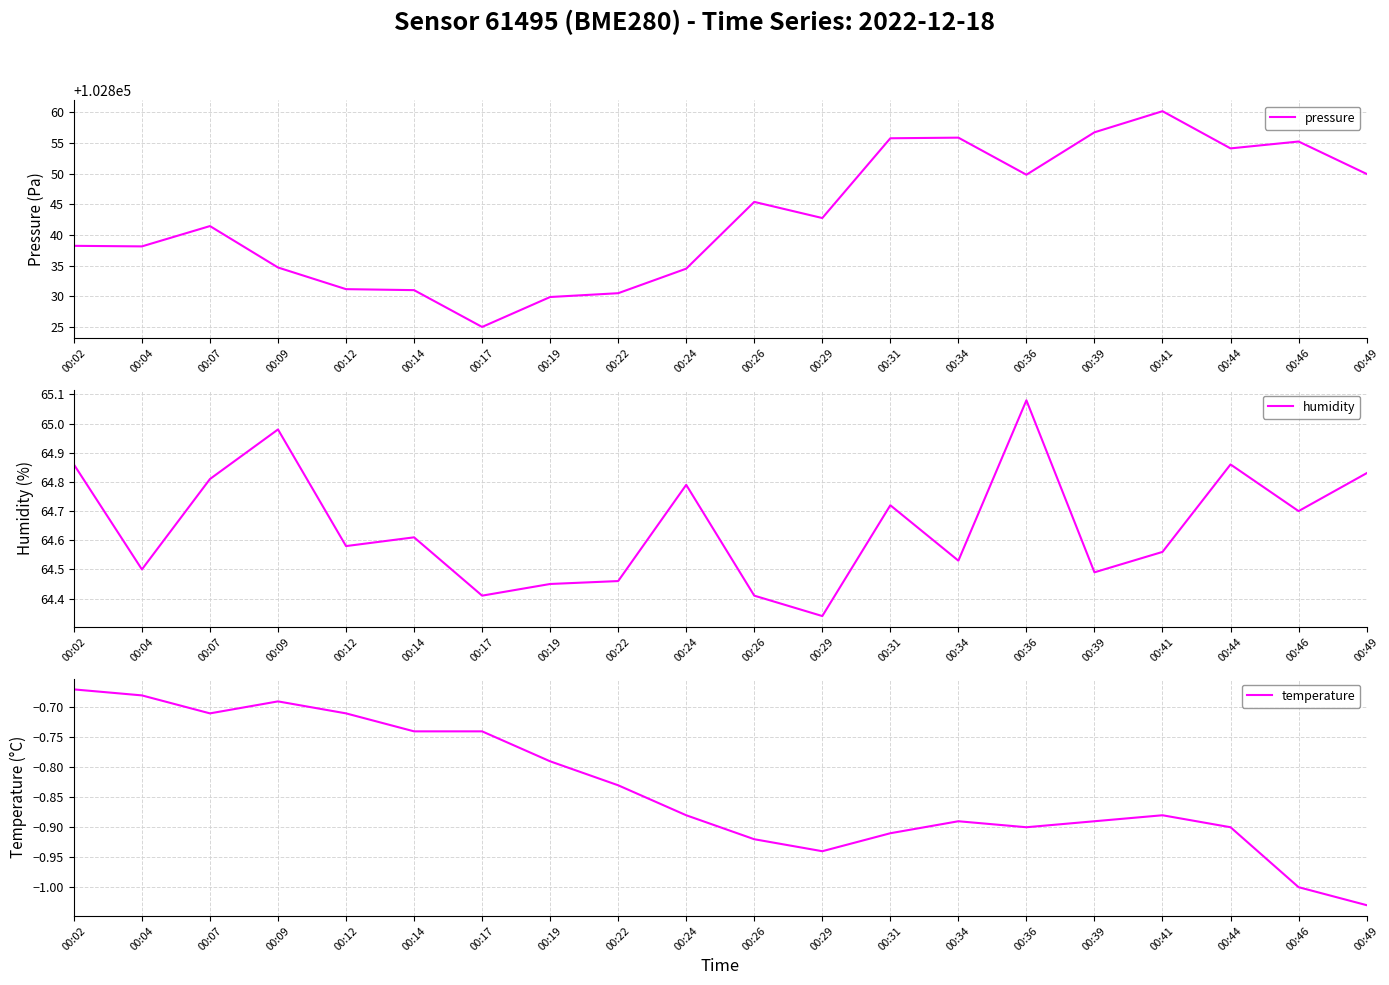

What is the difference between the maximum and second lowest values in the humidity series?

0.7